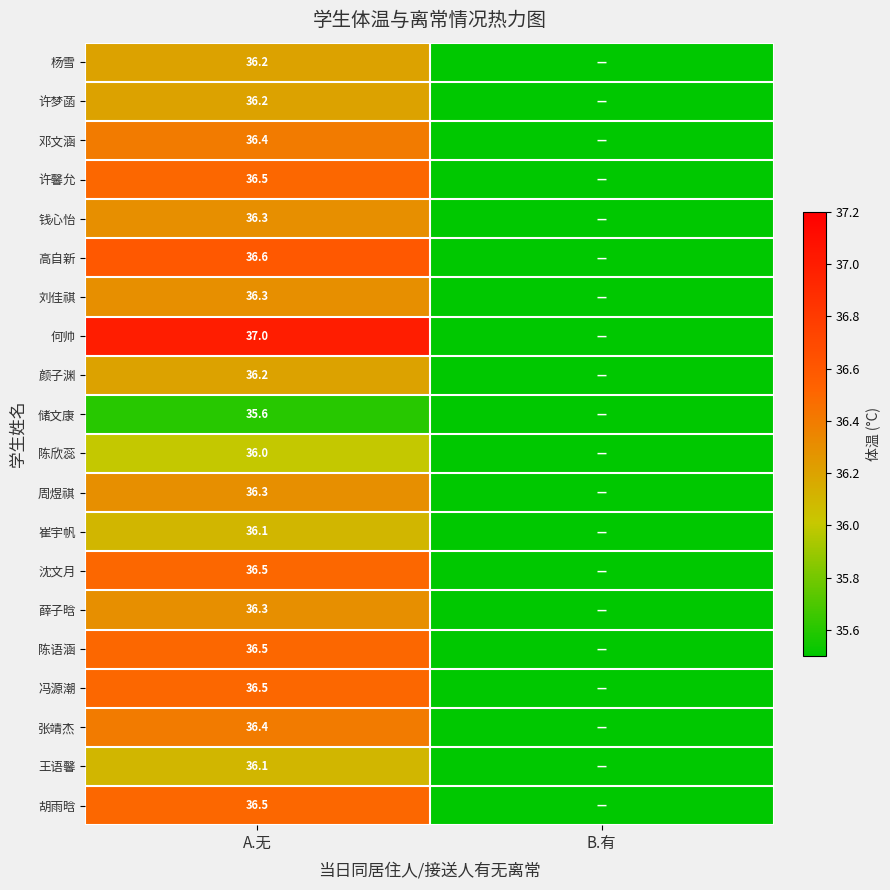

What is the total value across all series at A.无?

726.5